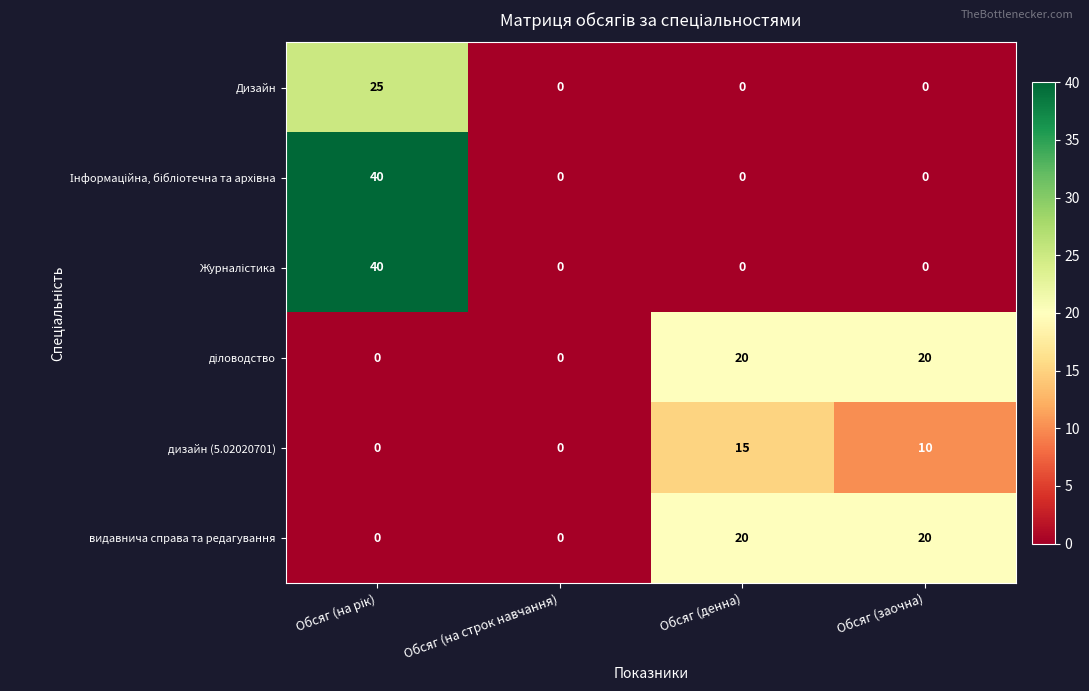

What is the highest value of the Дизайн series?

25